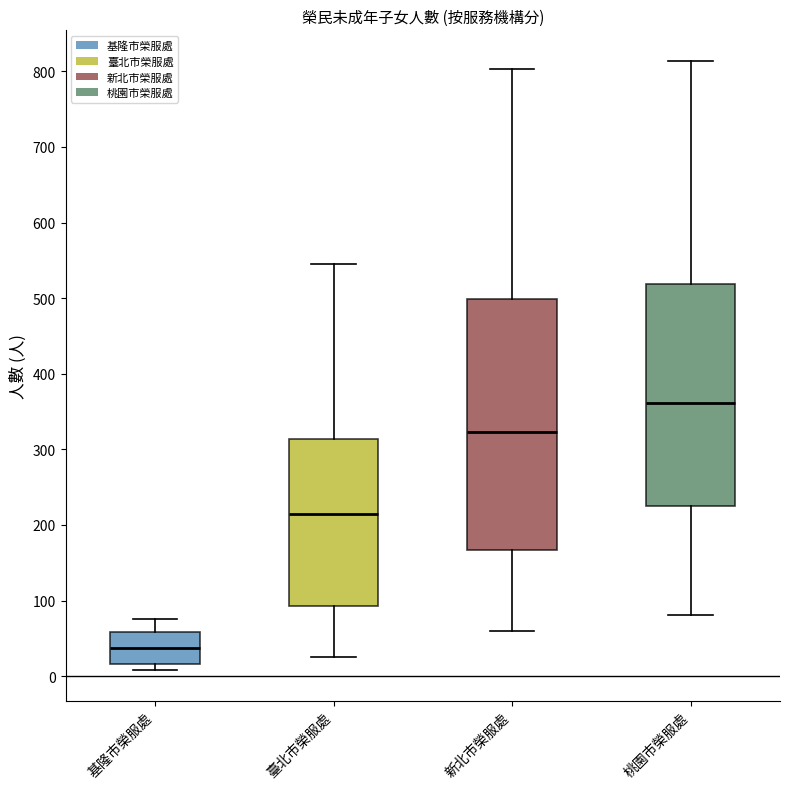

Where is the upper edge of the box for 新北市榮服處 on the y-axis? The values are not printed on the chart, so give them approximately, as read against the axis.

500